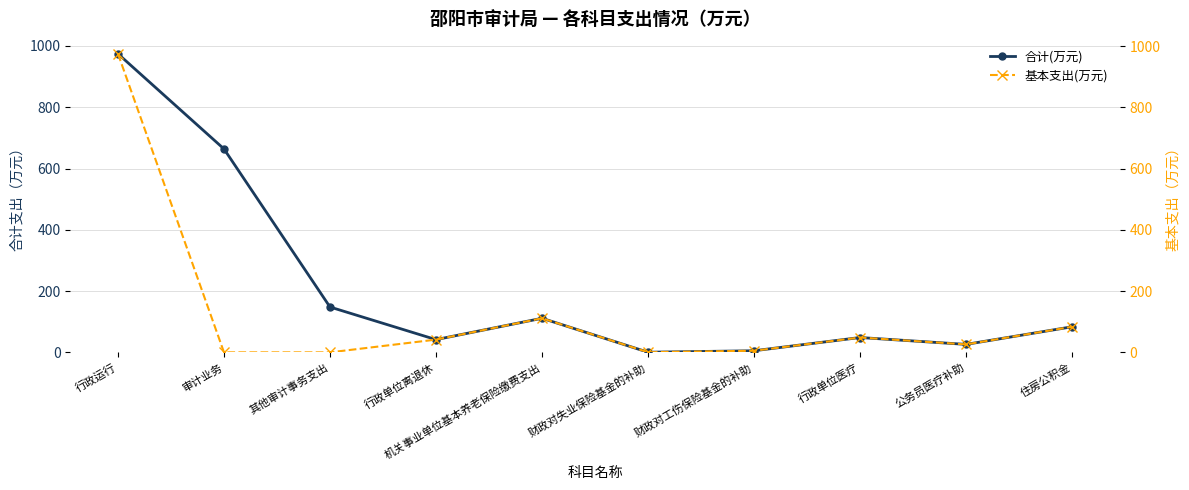

True or false: 合计(万元) has a value of 23.6 at 行政单位医疗.

False